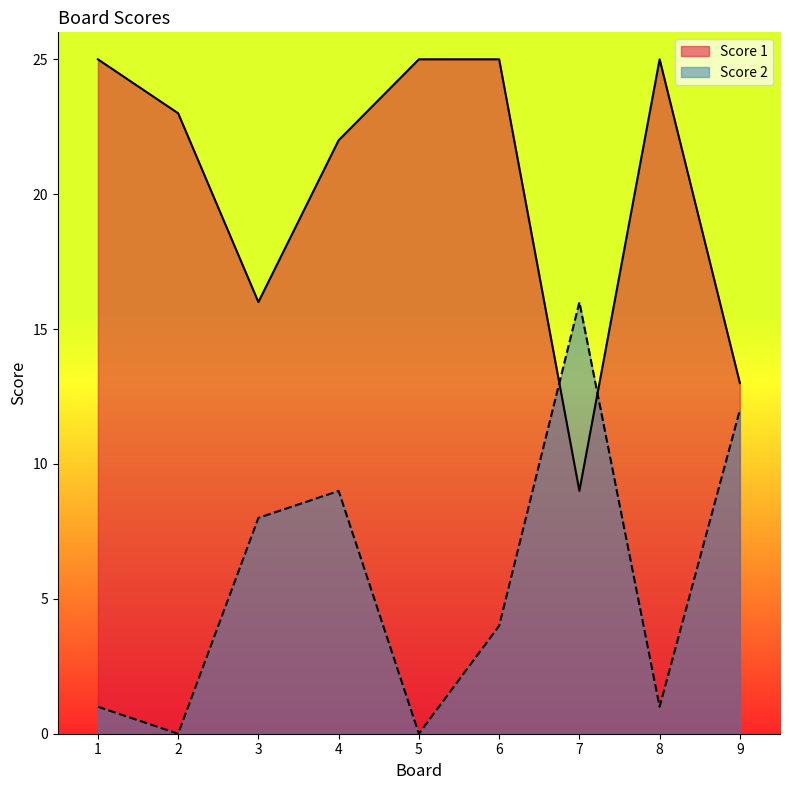

True or false: Score 1 has more than 0 points higher than both neighbors.

True